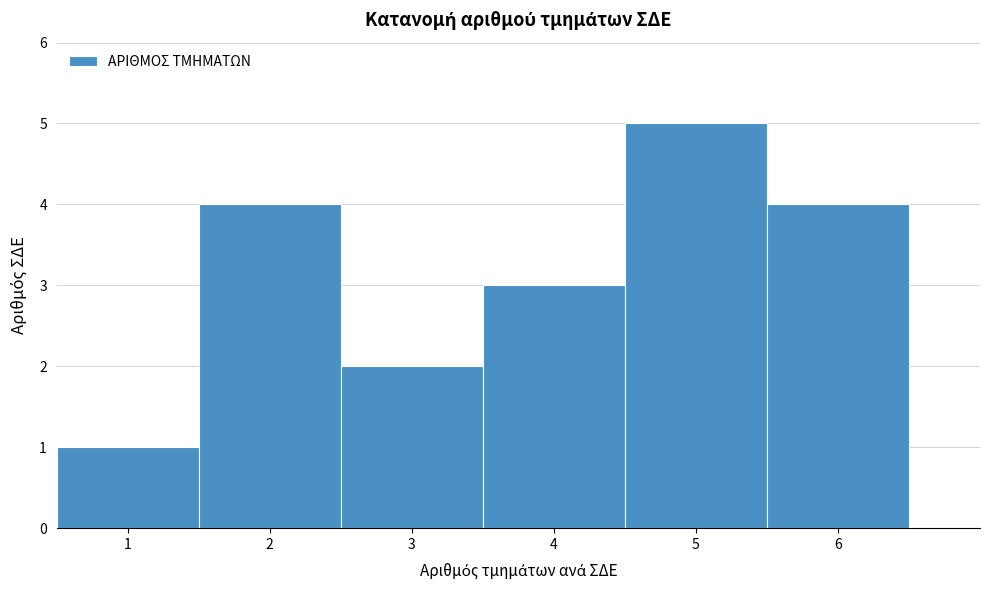

Reading left to right, list every bar in this chart as the range it spans on the x-axis followed by its height. The values are not printed on the chart, so give them approximately, as read against the axis.

0.5 to 1.5: 1
1.5 to 2.5: 4
2.5 to 3.5: 2
3.5 to 4.5: 3
4.5 to 5.5: 5
5.5 to 6.5: 4